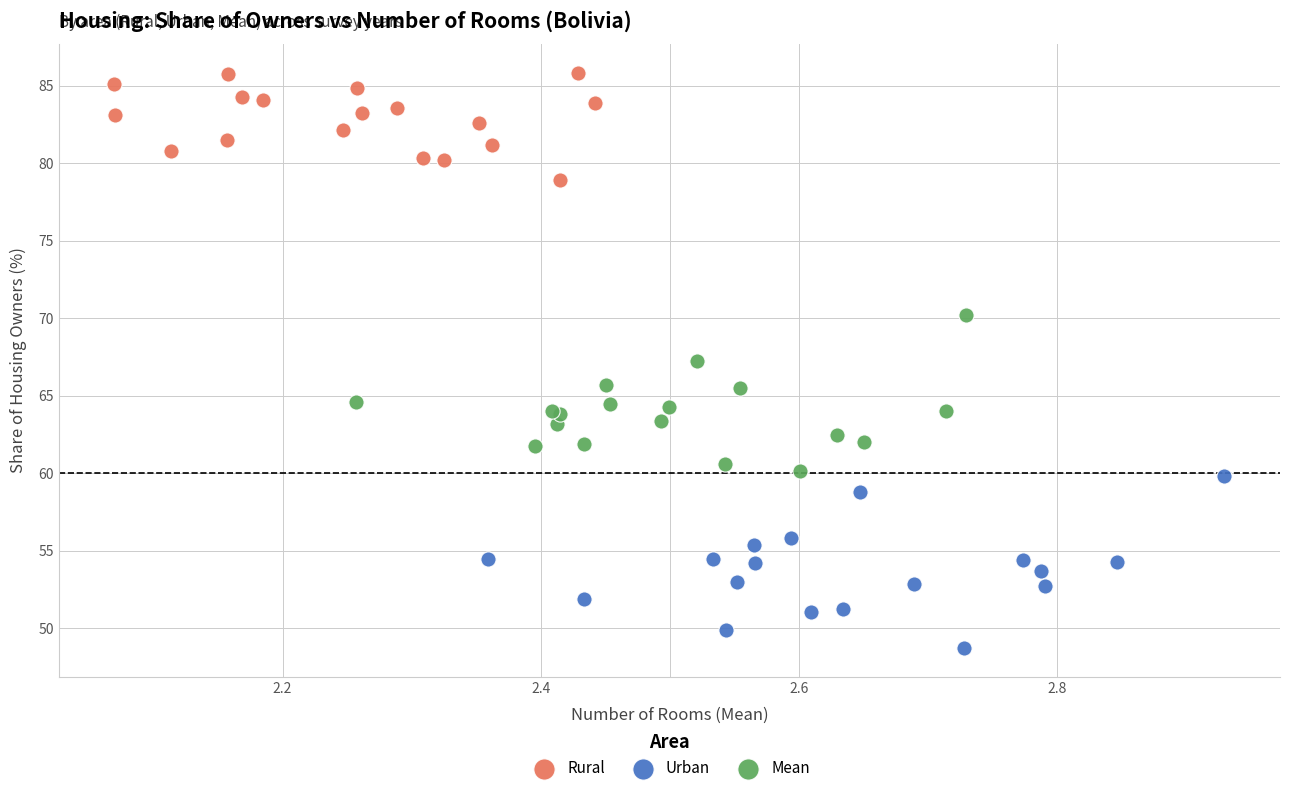

Which series reaches the maximum Y coordinate?

Rural